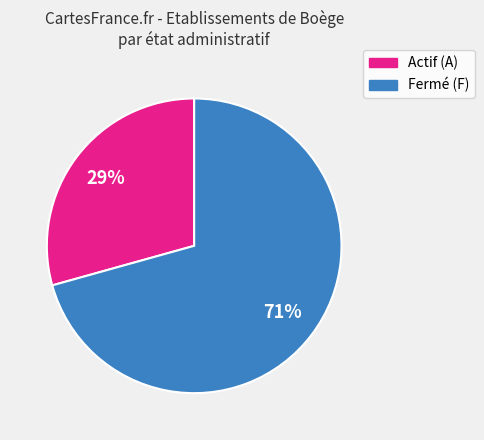

Does any single category account for the majority?

Yes